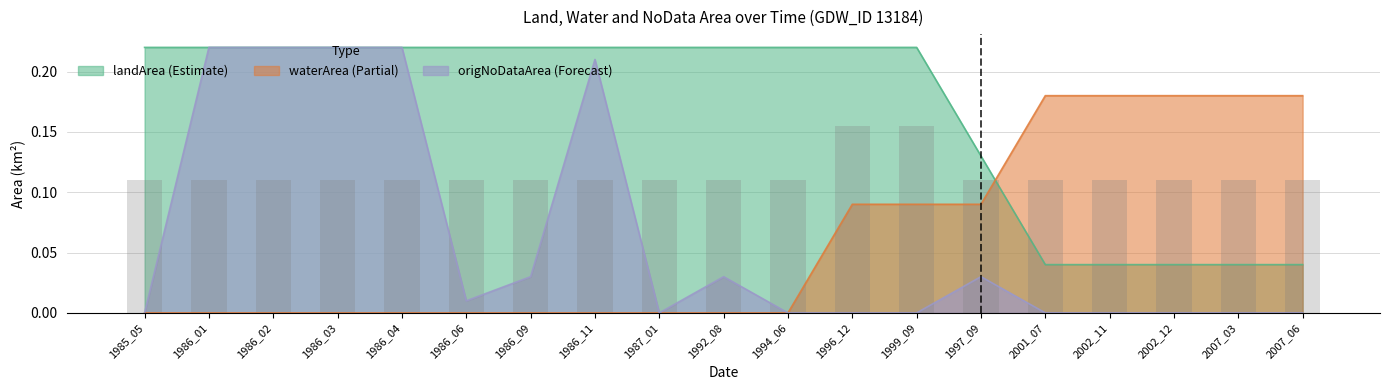

What position from the right is 2002_12?

3